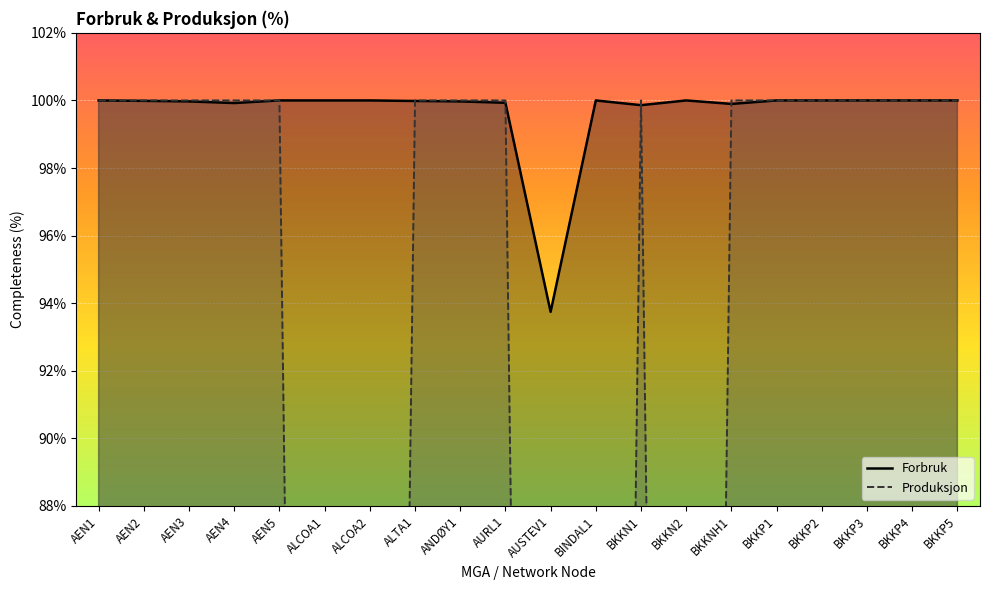

The value of Produksjon at ALCOA1 is 0.0. True or false?

True